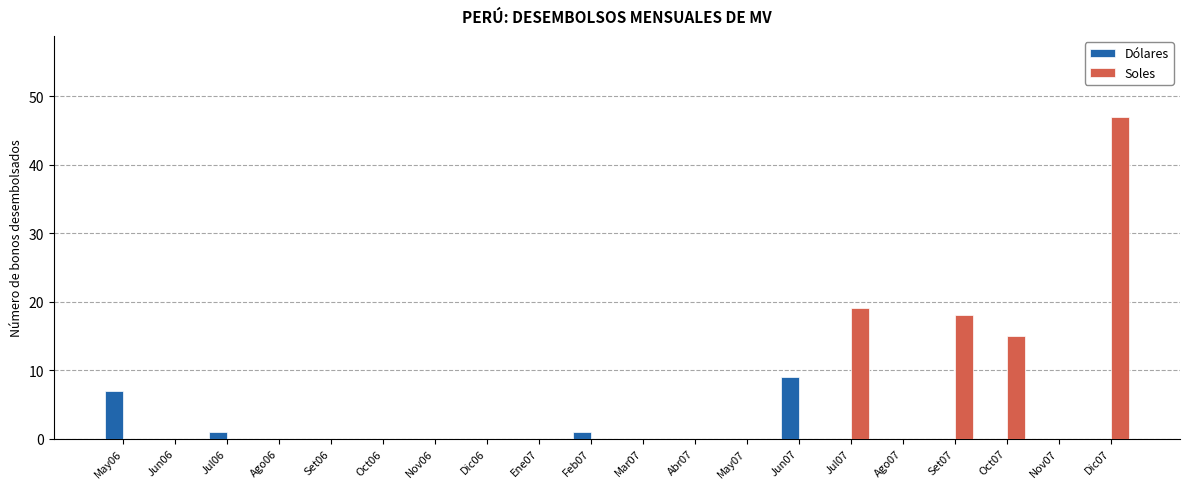

How many categories are shown in the chart?

20